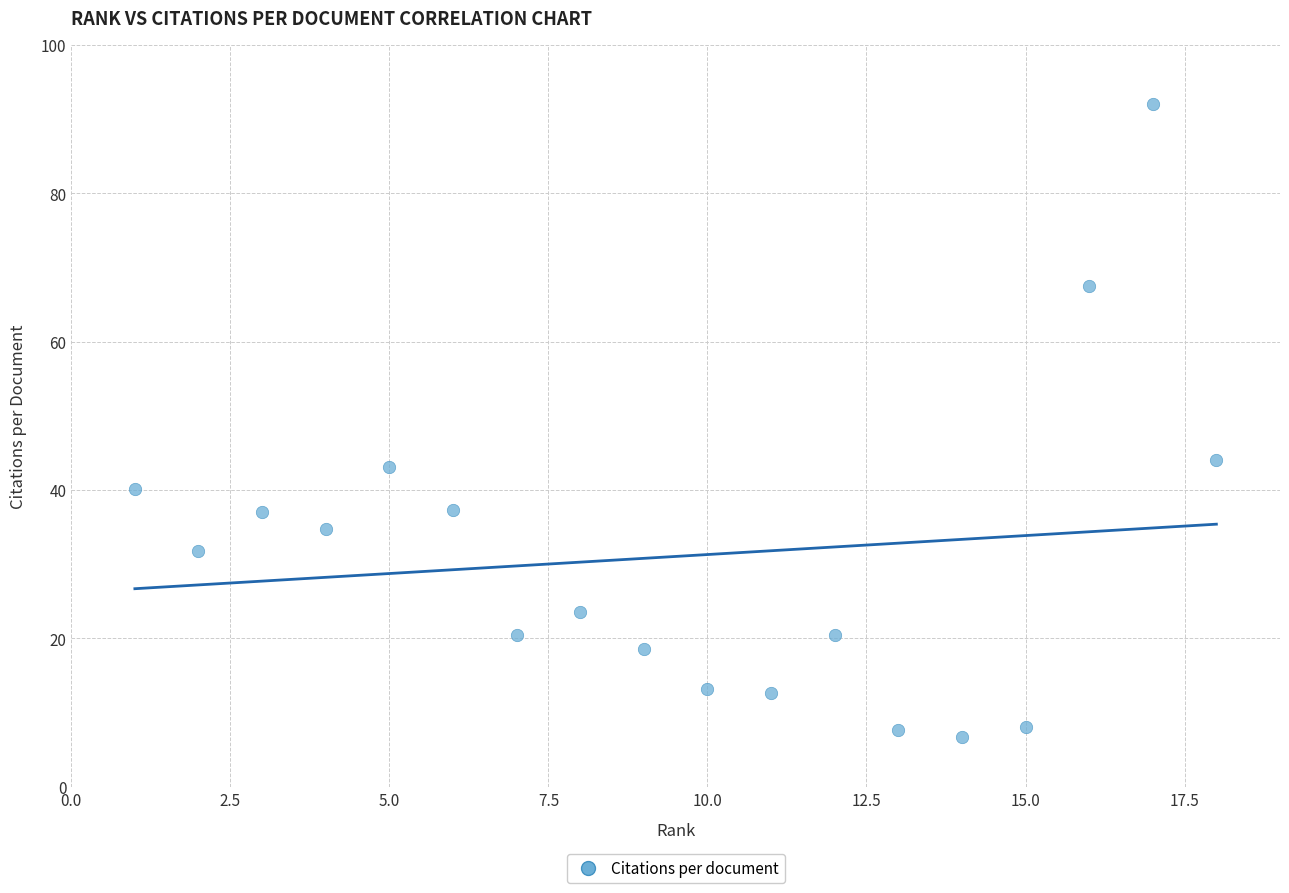

What is the range of X values (max minus min)?

17.0